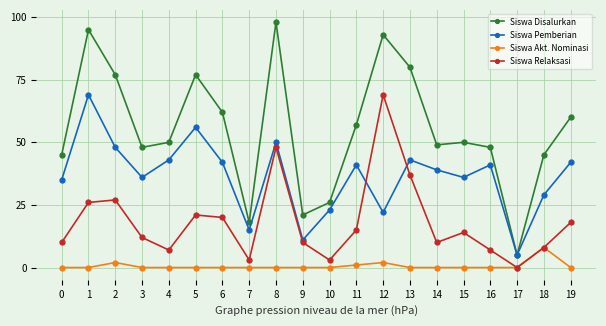

Does the chart have visible grid lines?

Yes